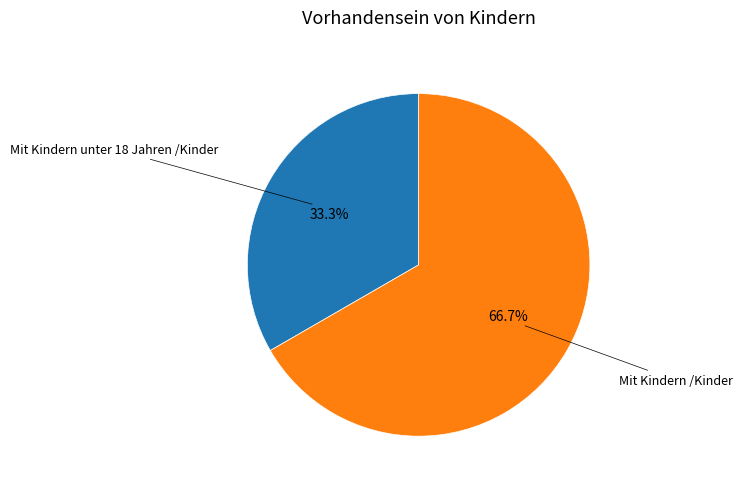

The Mit Kindern /Kinder slice represents 78% of the pie. True or false?

False